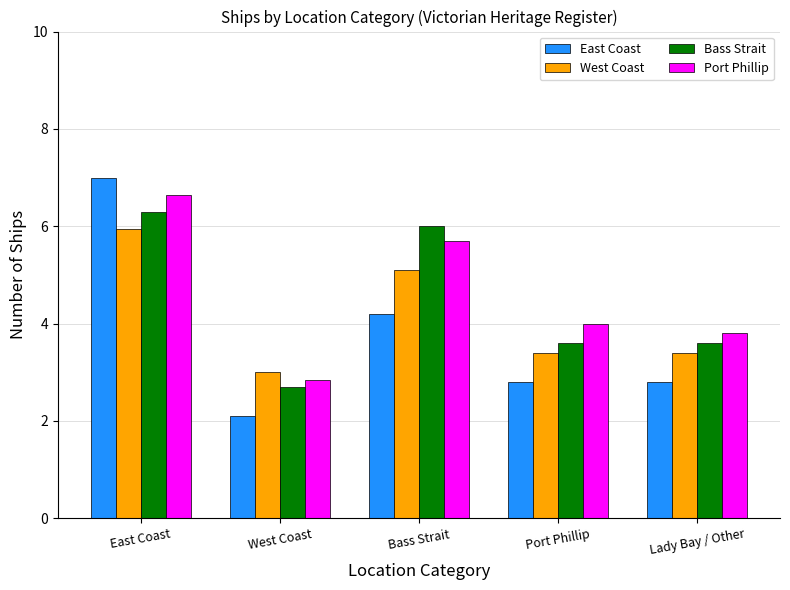

What are all the series names shown in the legend?

East Coast, West Coast, Bass Strait, Port Phillip